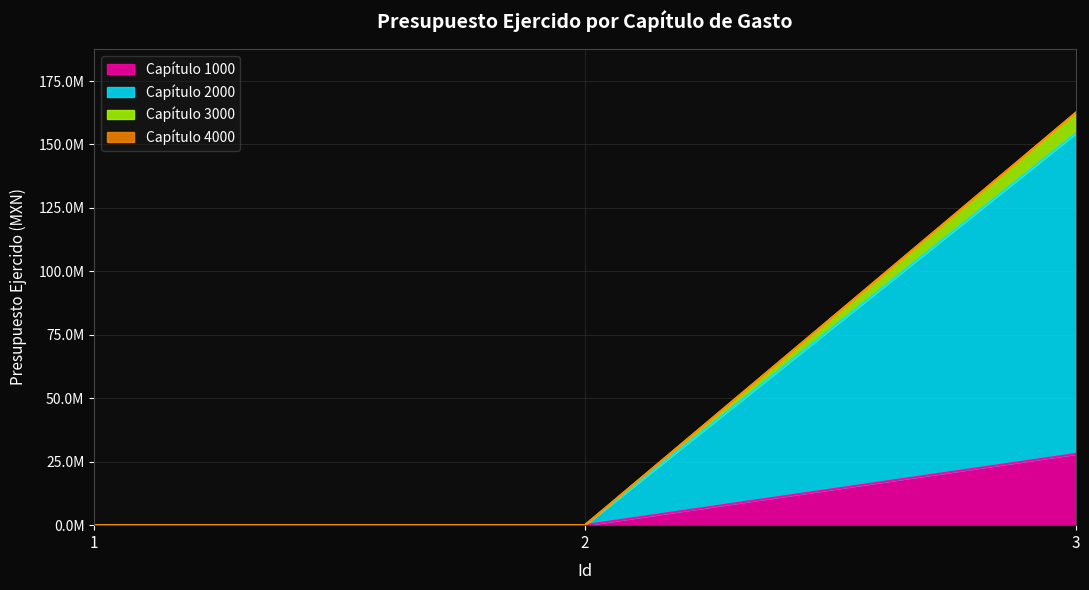

How many values in 1000 are above zero?

1